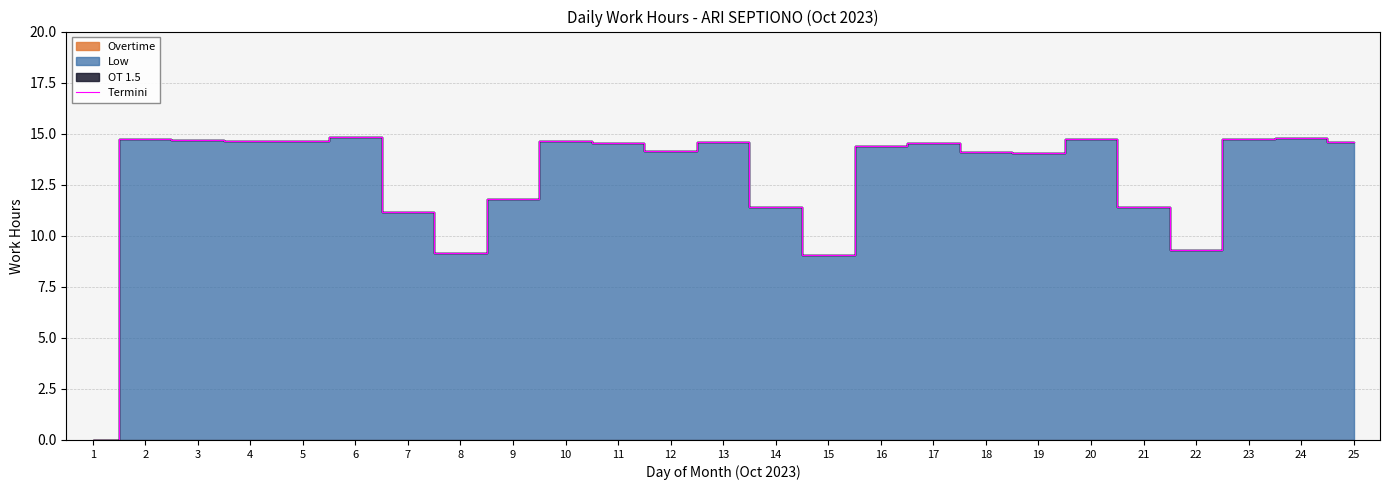

What is the maximum value shown in the chart?

14.8